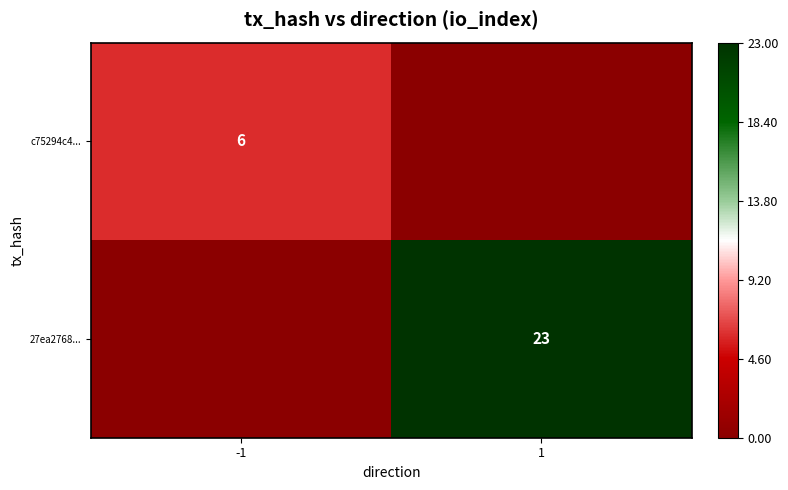

True or false: c75294c4... has a value of 8 at -1.

False